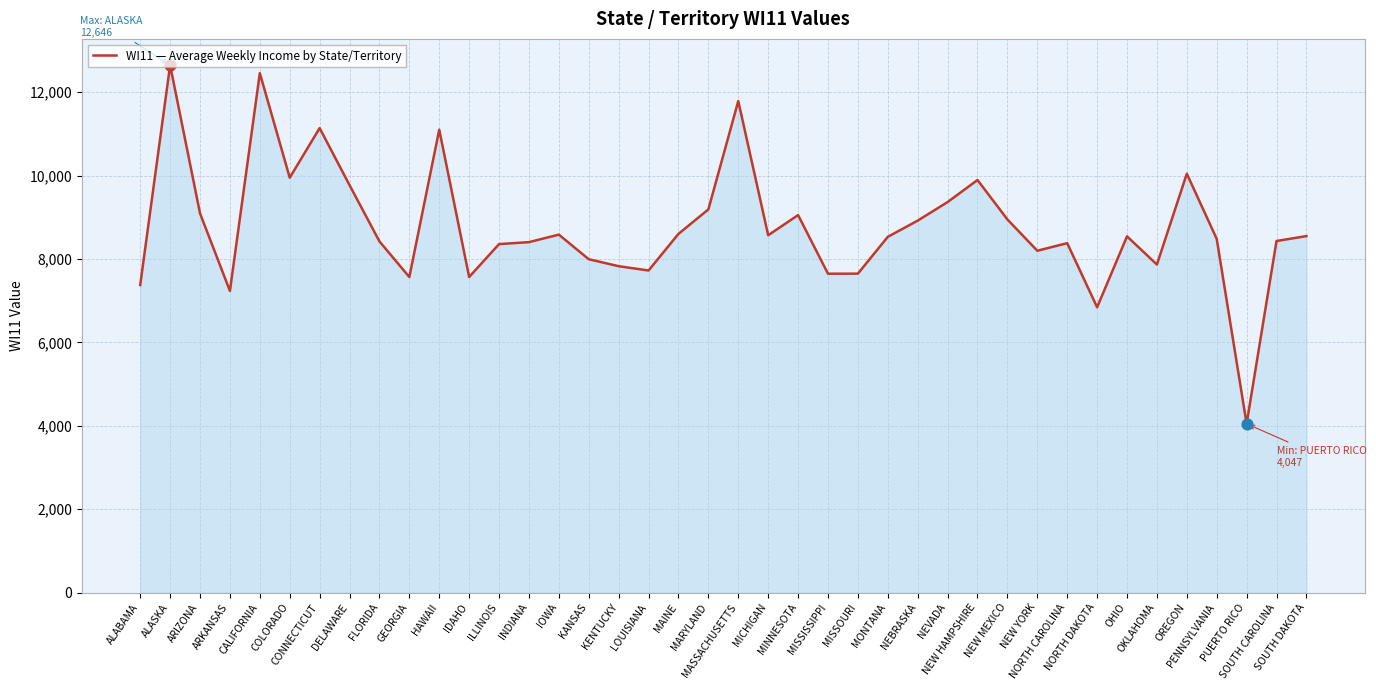

What is the change in value from ARIZONA to IOWA?

-510